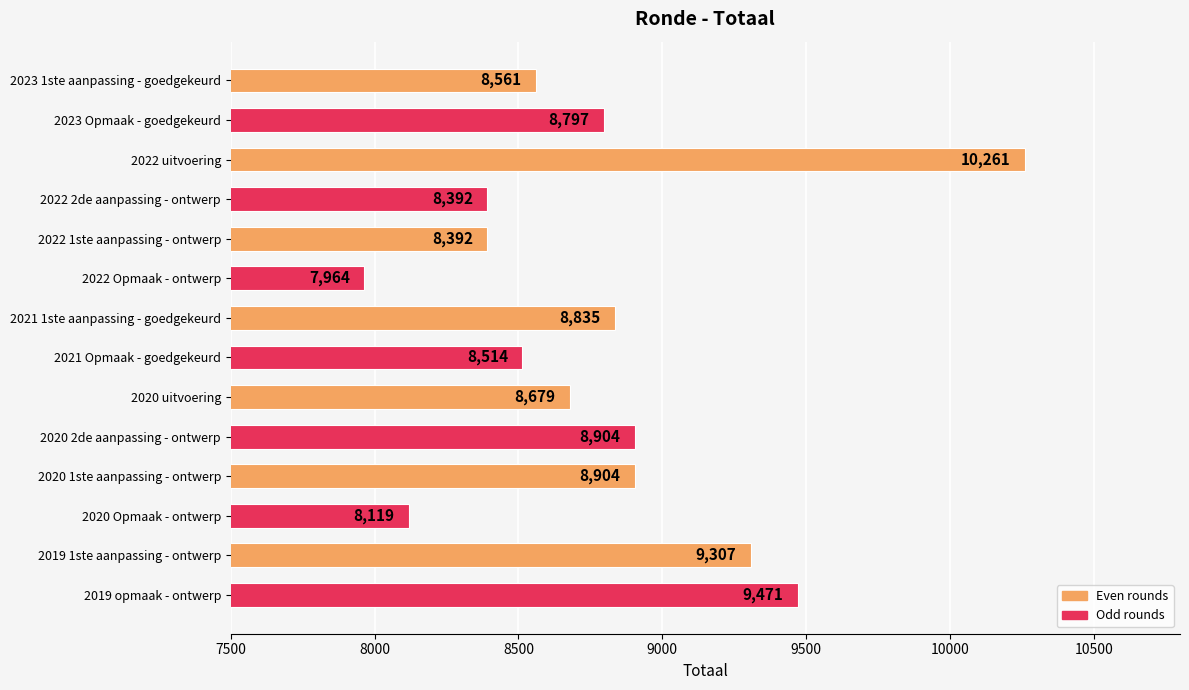

What is the label of the 1st bar from the bottom?

2019 opmaak - ontwerp